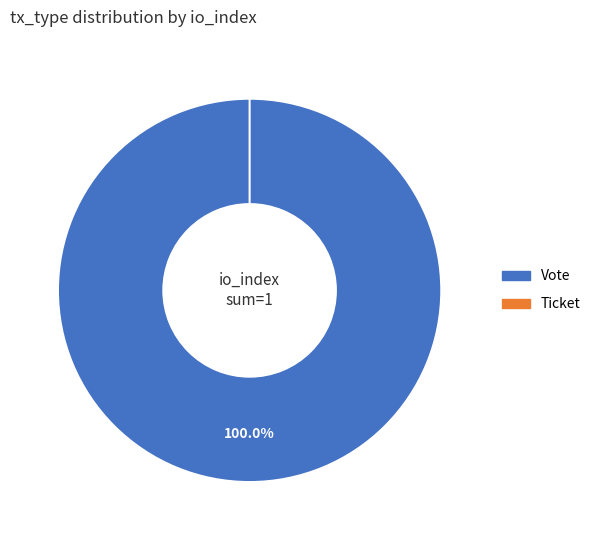

Is it true that Vote is 94% of the pie?

False